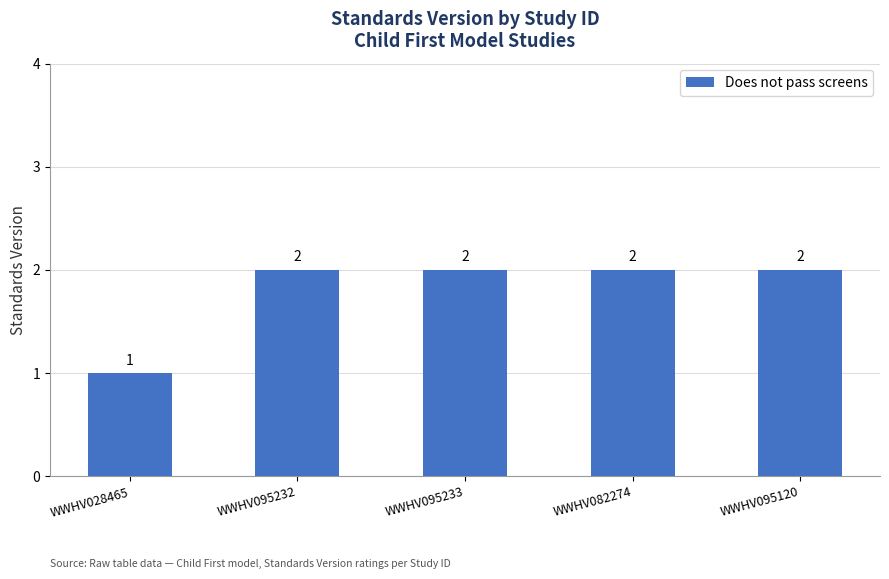

What is the greatest value displayed?

2